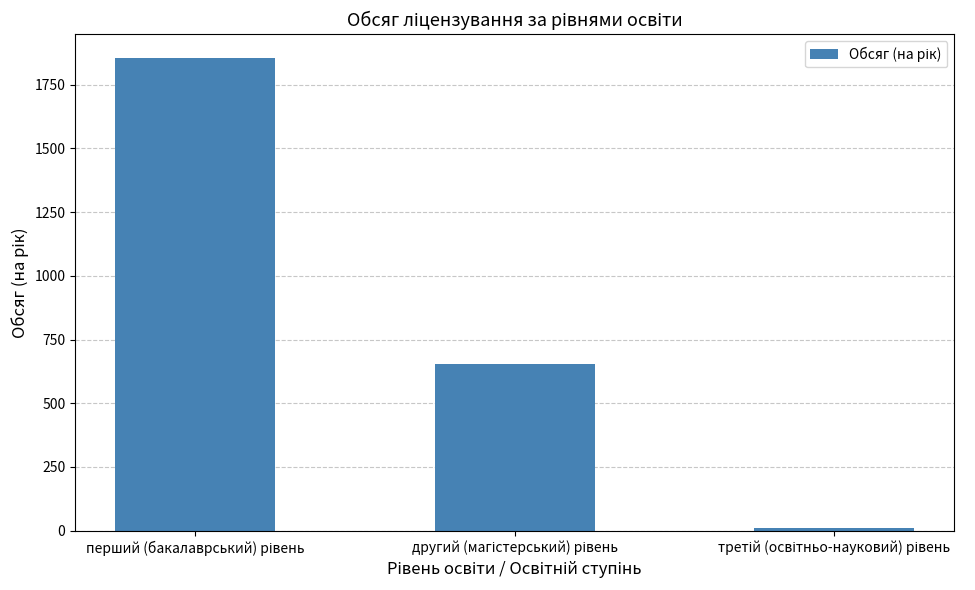

Reading right to left, transcribe all the data shown in this chart.

10	655	1855